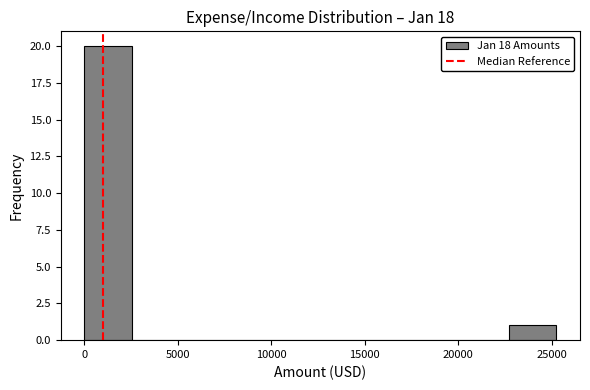

Reading left to right, list every bar in this chart as the range it spans on the x-axis followed by its height. Neither the bar edges nor the heights are printed on the chart, so give them approximately, as read against the axes.

0 to 2500: 20
2500 to 5000: 0
5000 to 7500: 0
7500 to 10000: 0
10000 to 12500: 0
12500 to 15000: 0
15000 to 17500: 0
17500 to 20000: 0
20000 to 22500: 0
22500 to 25500: 1